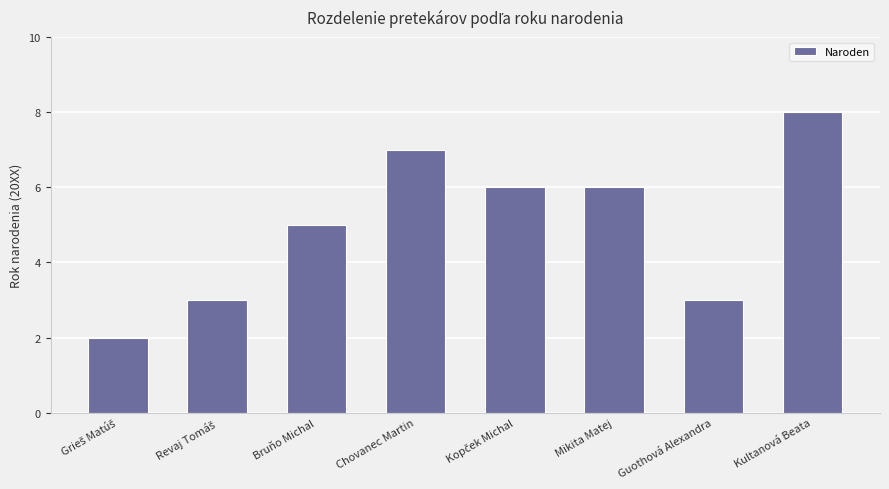

True or false: the data shows 8 at Kultanová Beata.

True